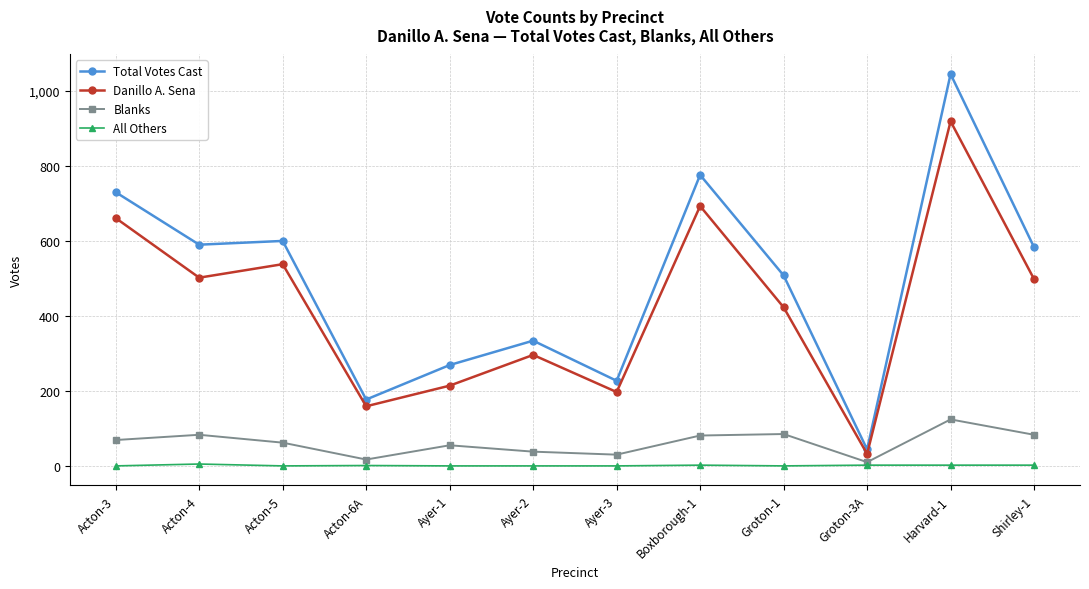

Where does the Danillo A. Sena series first go above 498?

Acton-3